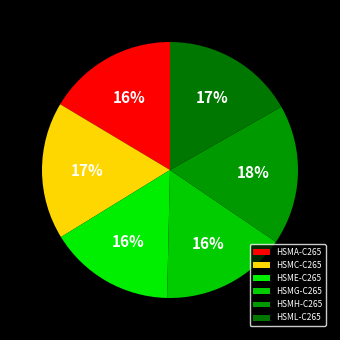

What percentage is the HSMH-C265 slice, to the nearest percent?

18%